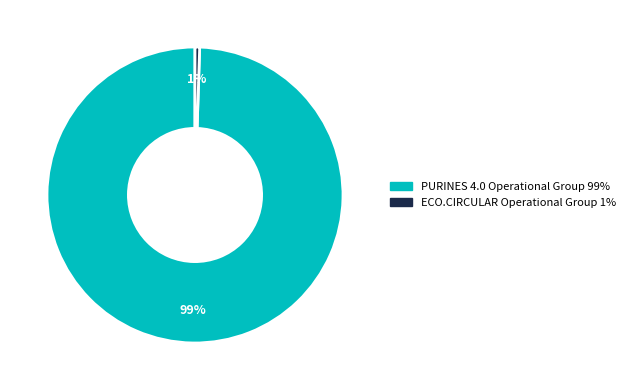

To the nearest percent, what is the combined percentage of ECO.CIRCULAR Operational Group and PURINES 4.0 Operational Group?

100%